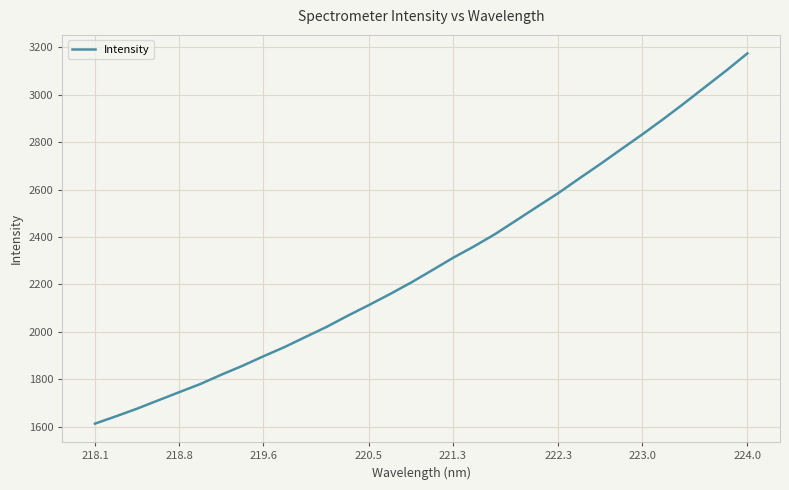

What is the difference between the maximum and minimum values?

1561.8